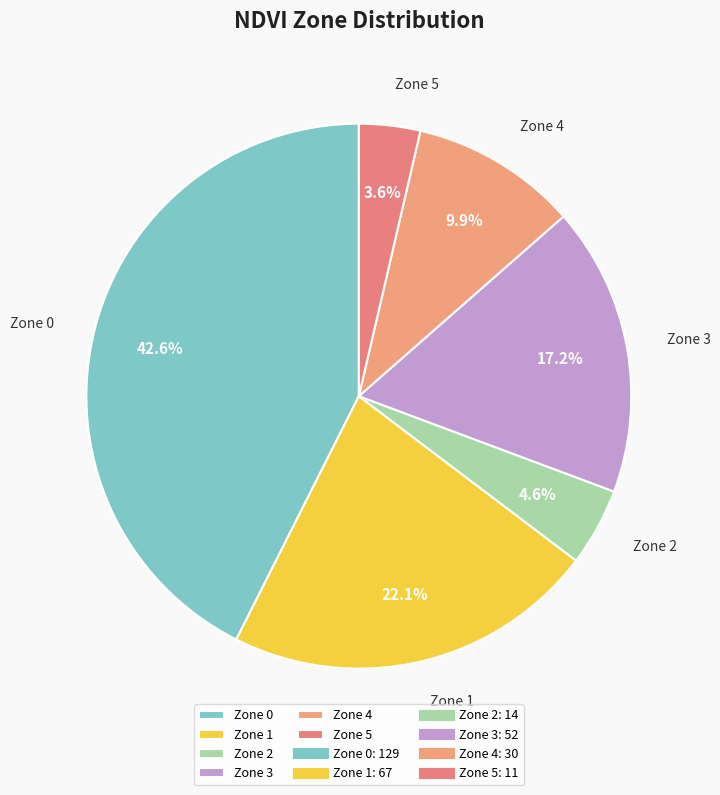

What is the ratio of the value at Zone 1 to the value at Zone 0?

0.5